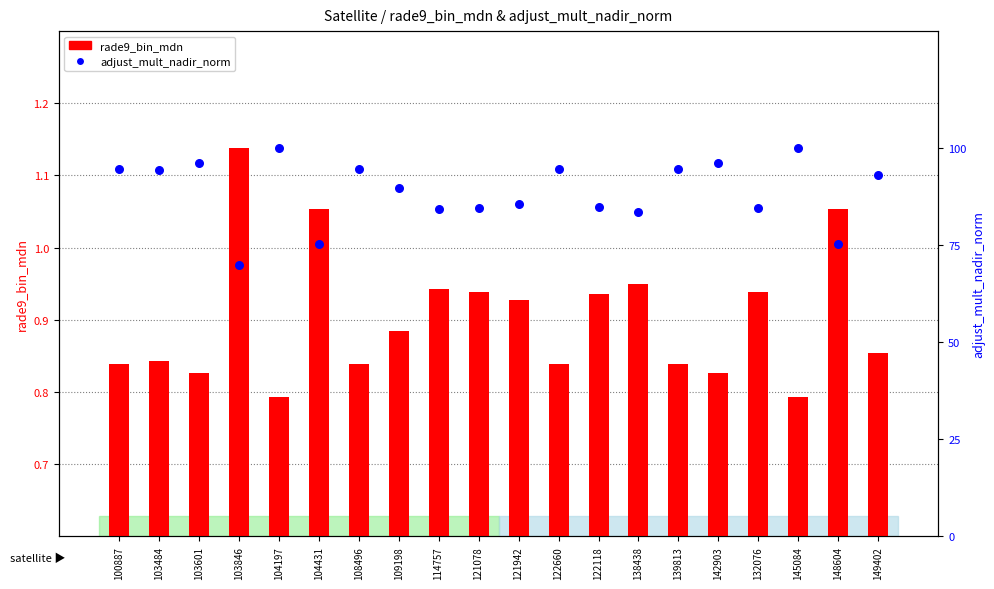

Which series has the widest spread of Y values?

adjust_mult_nadir_norm